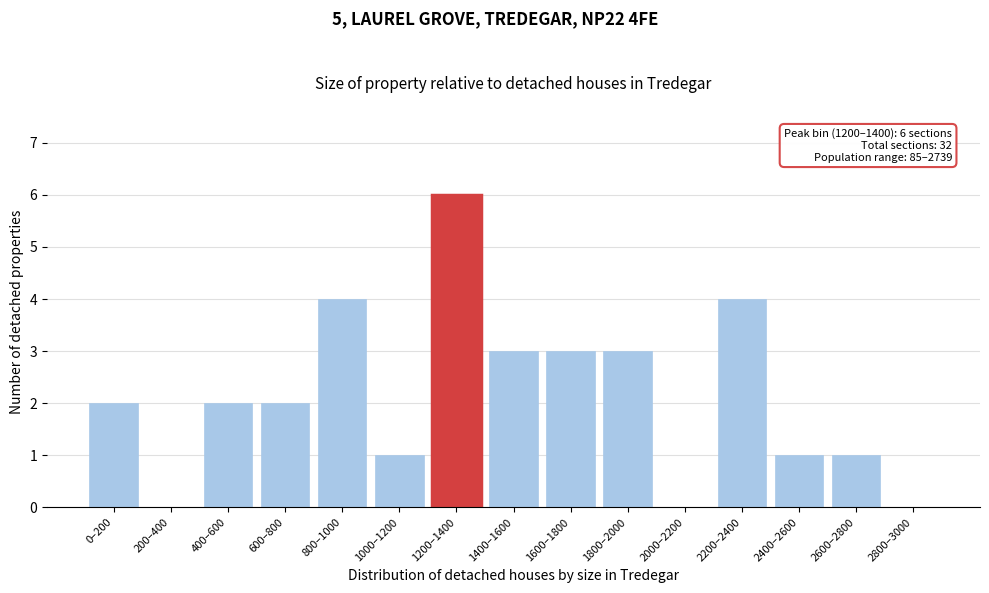

Reading left to right, transcribe all the data shown in this chart.

0–200=2	200–400=0	400–600=2	600–800=2	800–1000=4	1000–1200=1	1200–1400=6	1400–1600=3	1600–1800=3	1800–2000=3	2000–2200=0	2200–2400=4	2400–2600=1	2600–2800=1	2800–3000=0